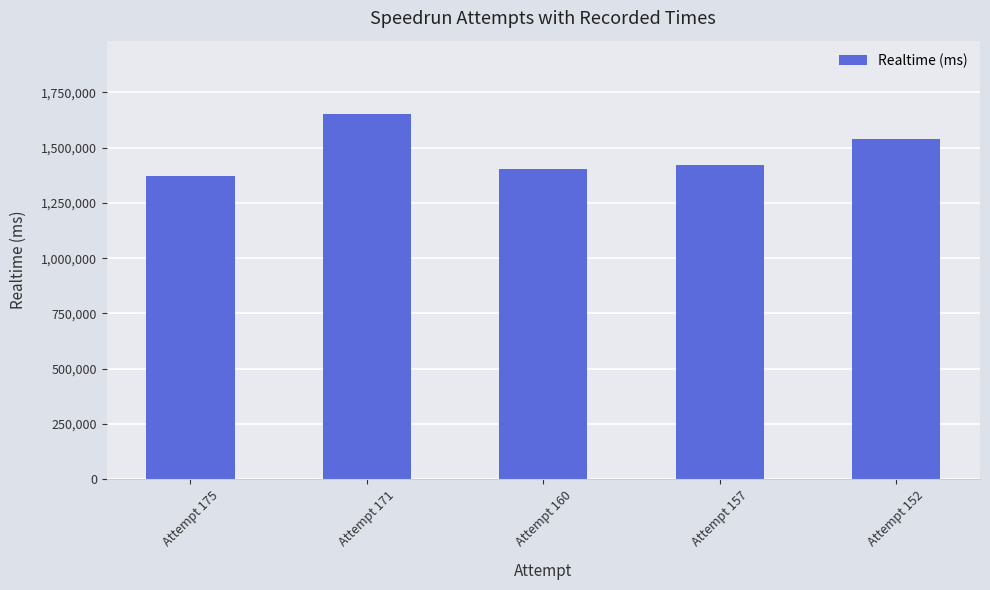

What is the value of the 1st bar from the left?

1373538